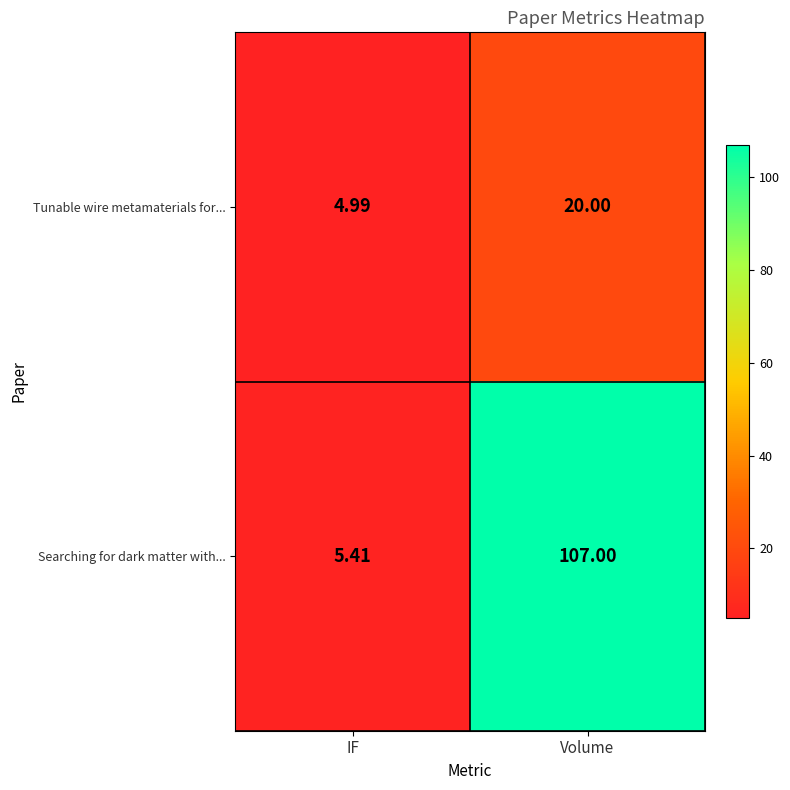

Is the value of Searching for dark matter with... at IF greater than the value of Tunable wire metamaterials for... at IF?

Yes